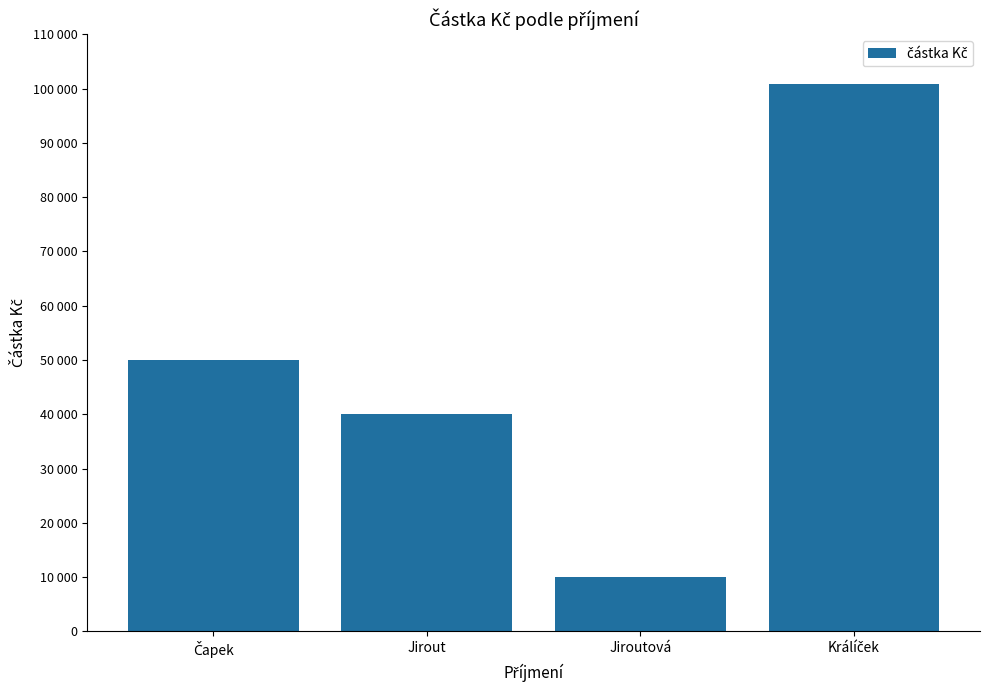

Does the chart contain stacked bars?

No